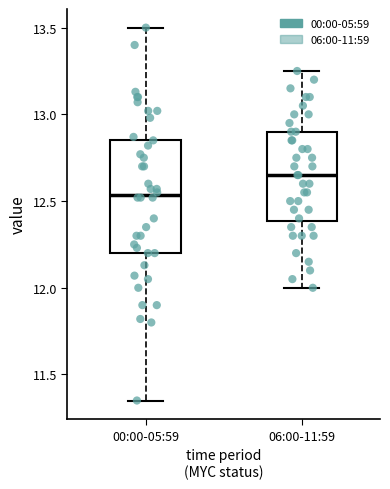

Which box's median line is the lowest?

00:00-05:59